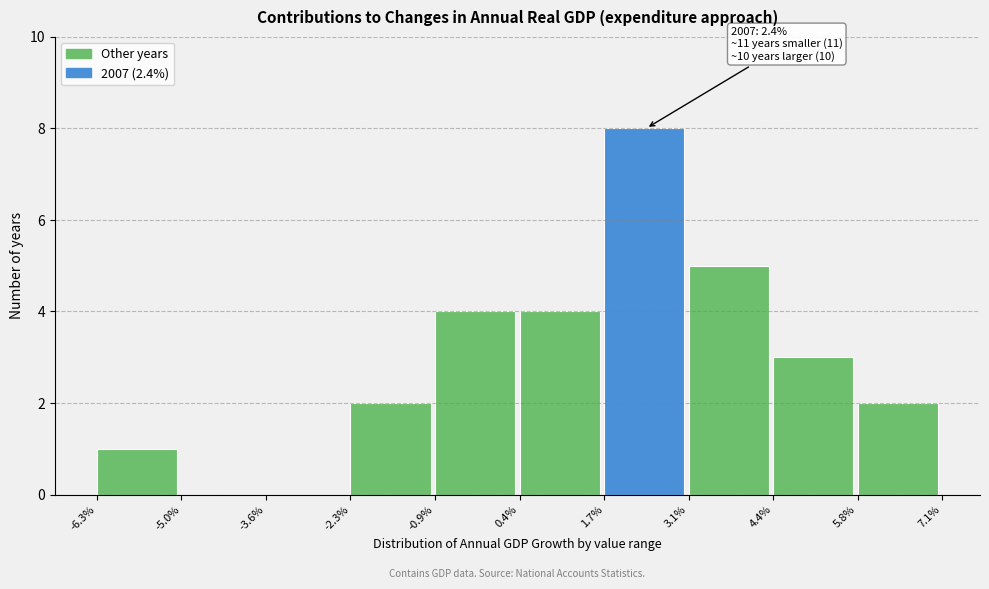

Which range on the x-axis has the tallest bar?

1.7% to 3.1%